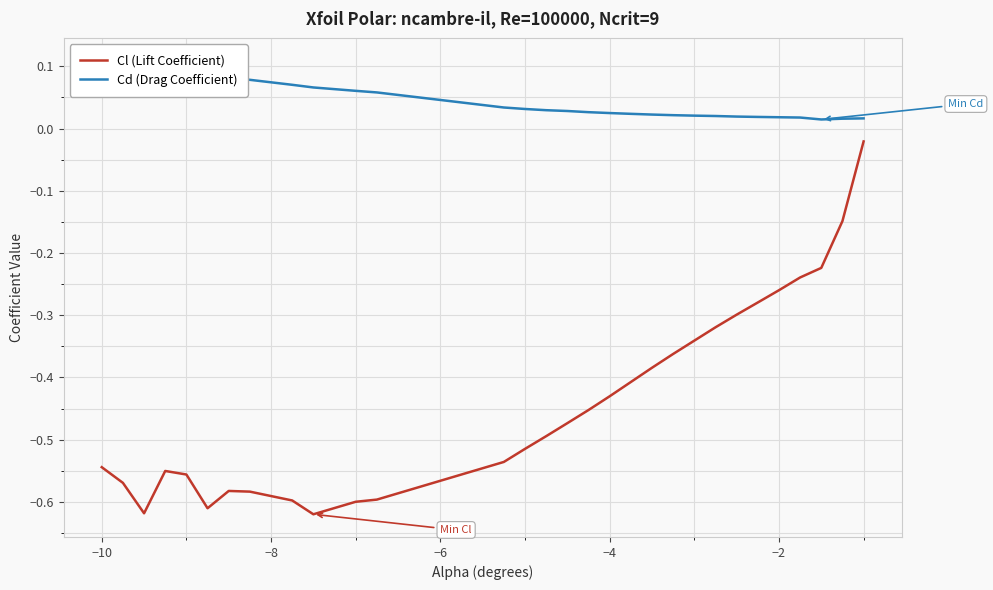

The value of Cd (Drag Coefficient) at 9 is 0.0. True or false?

False